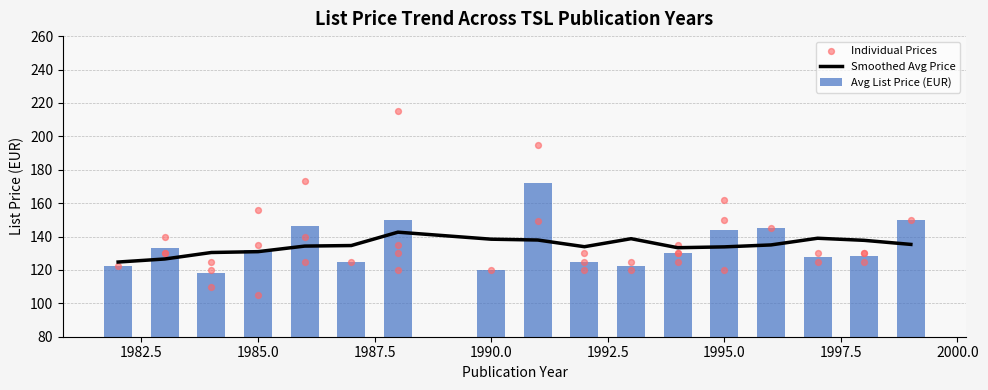

What is the change in value from 1983 to 1994?

+5.0